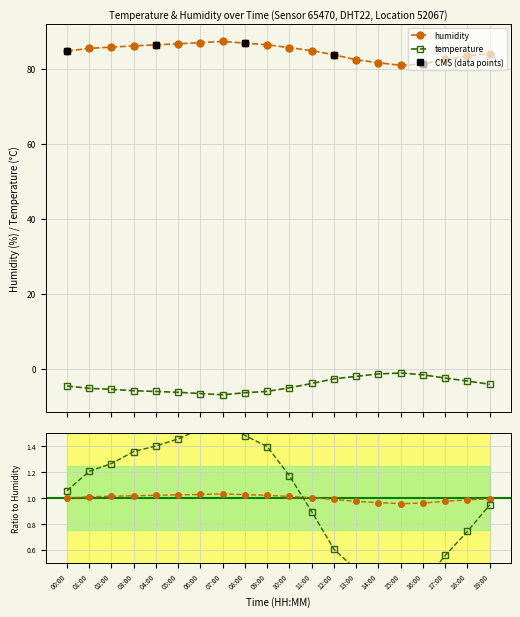

At which category does temperature reach its first local valley?

07:00